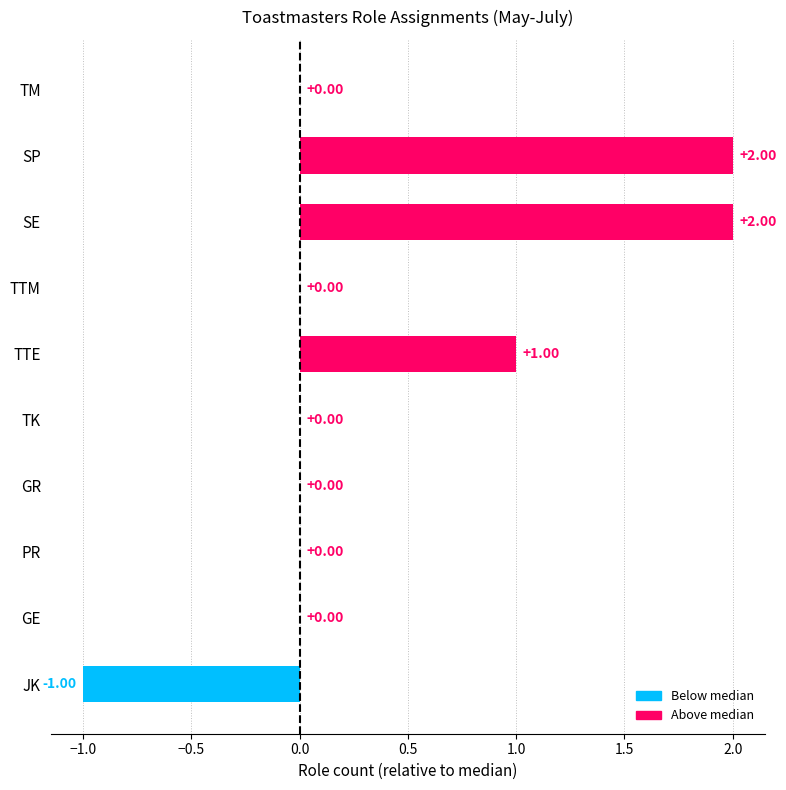

What is the change in value from SE to JK?

-3